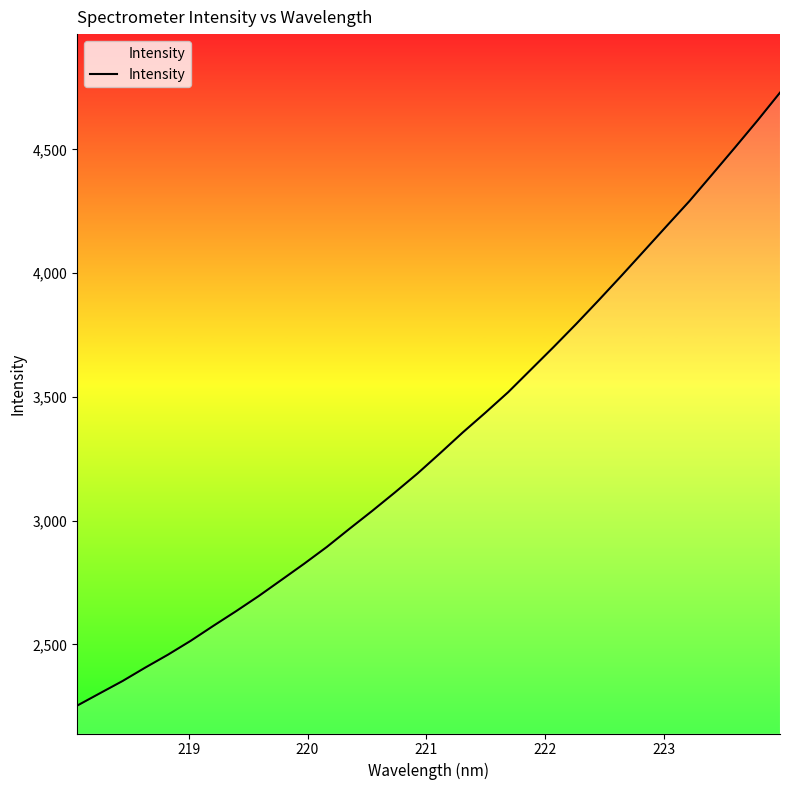

What is the maximum value shown in the chart?

4729.4